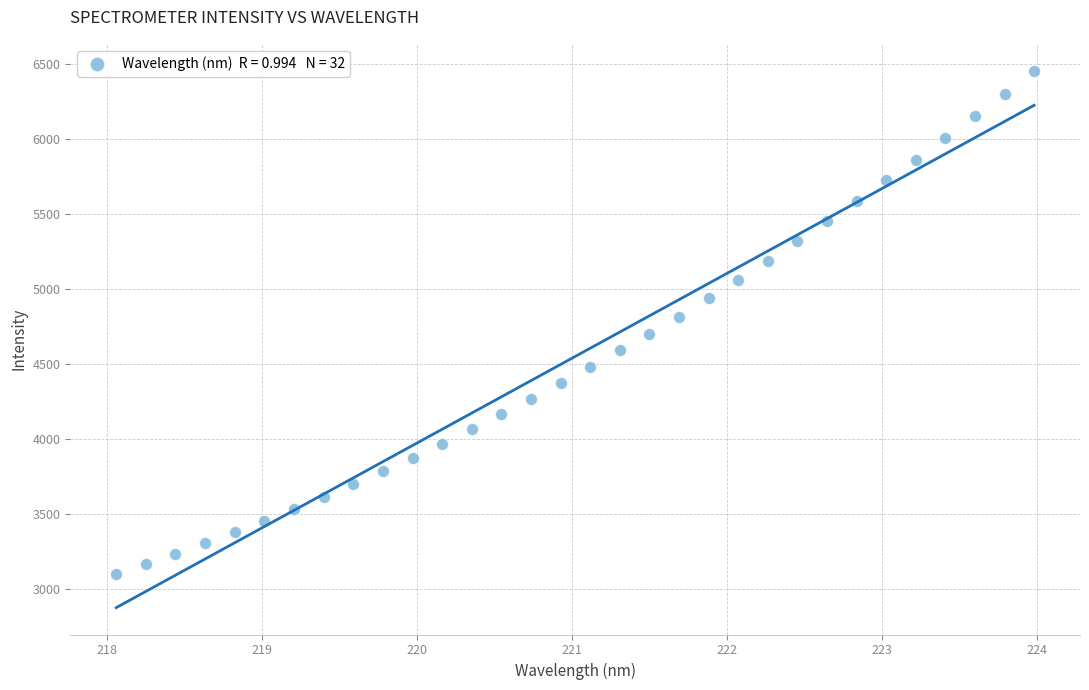

What is the range of Y values (max minus min)?

3351.8